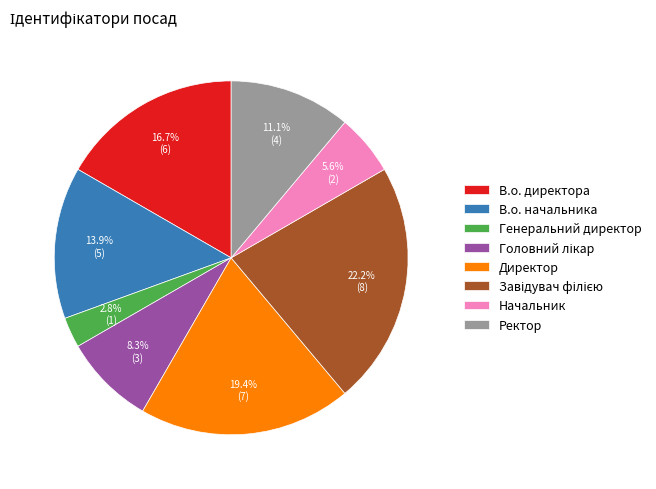

Which slice is the smallest?

Генеральний директор